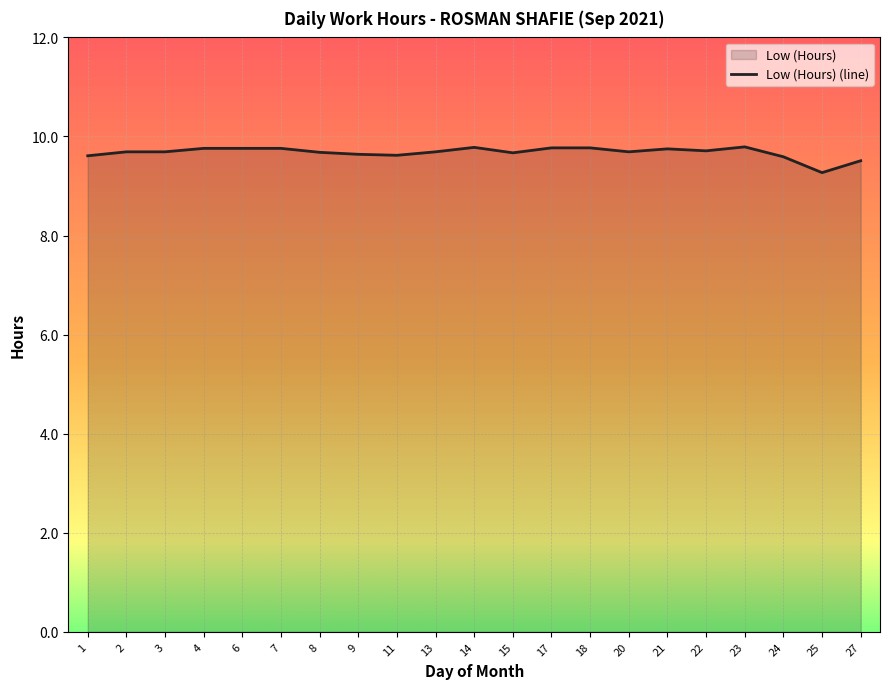

How many interior local valleys (lower than both neighbors) does the data have?

5